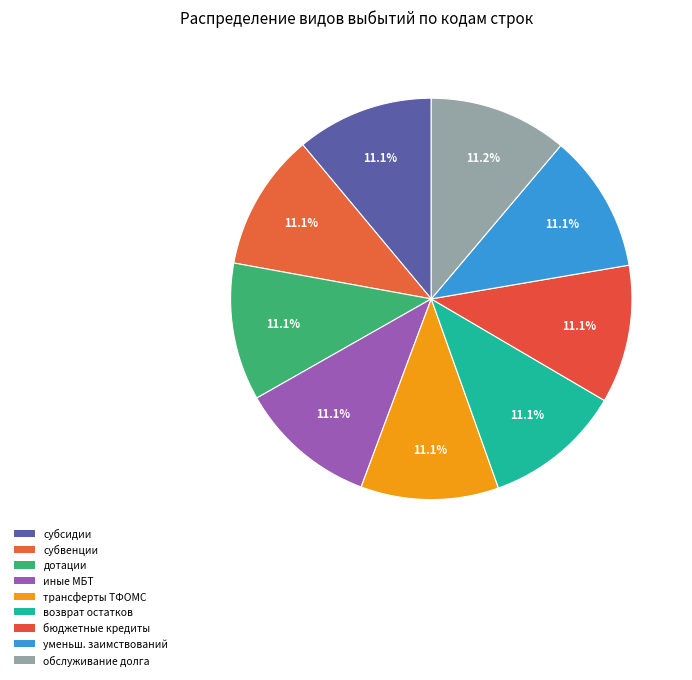

How many slices are in this pie chart?

9